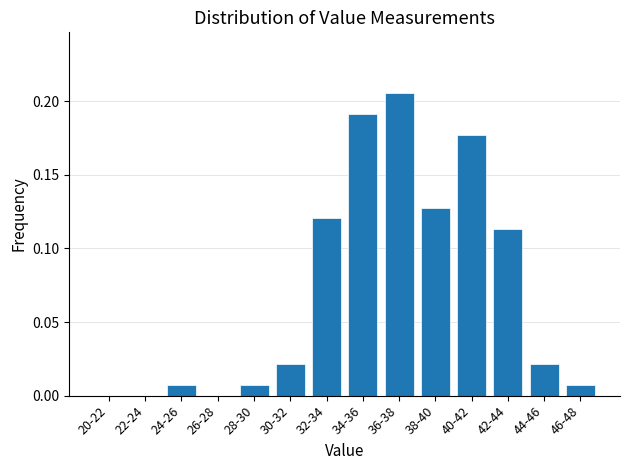

Which has a higher value, 22-24 or 32-34?

32-34